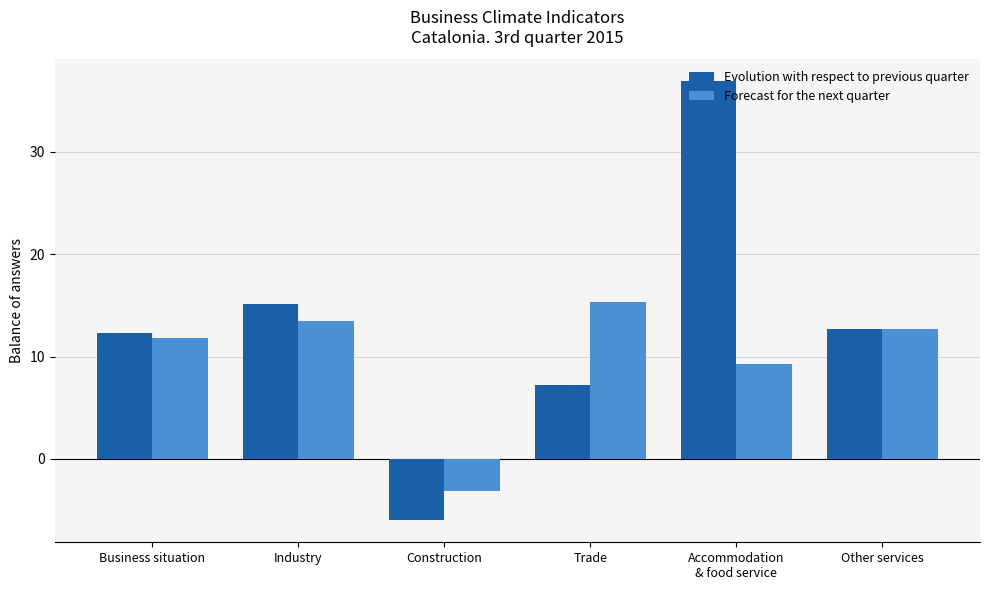

What is the sum of the Forecast for the next quarter values at Construction and Industry?

10.4